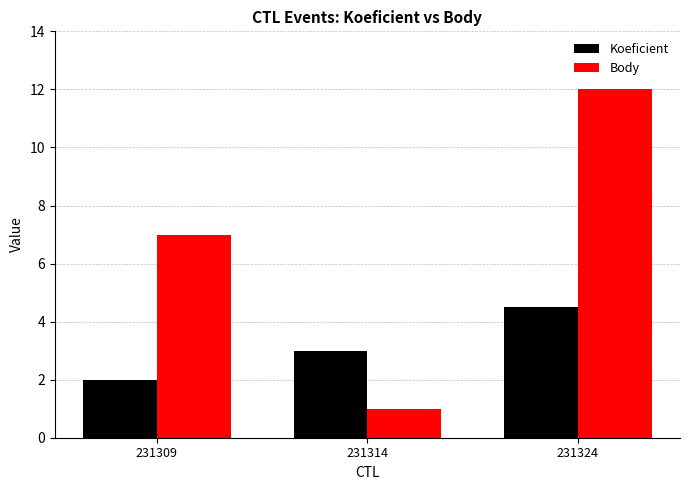

Reading left to right, extract all data points from this chart.

Koeficient: 231309=2.0	231314=3.0	231324=4.5
Body: 231309=7.0	231314=1.0	231324=12.0